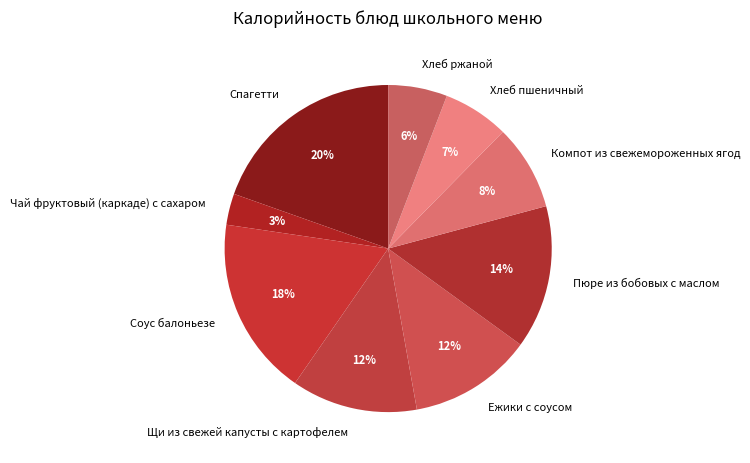

Is it true that Компот из свежемороженных ягод is 8% of the pie?

True